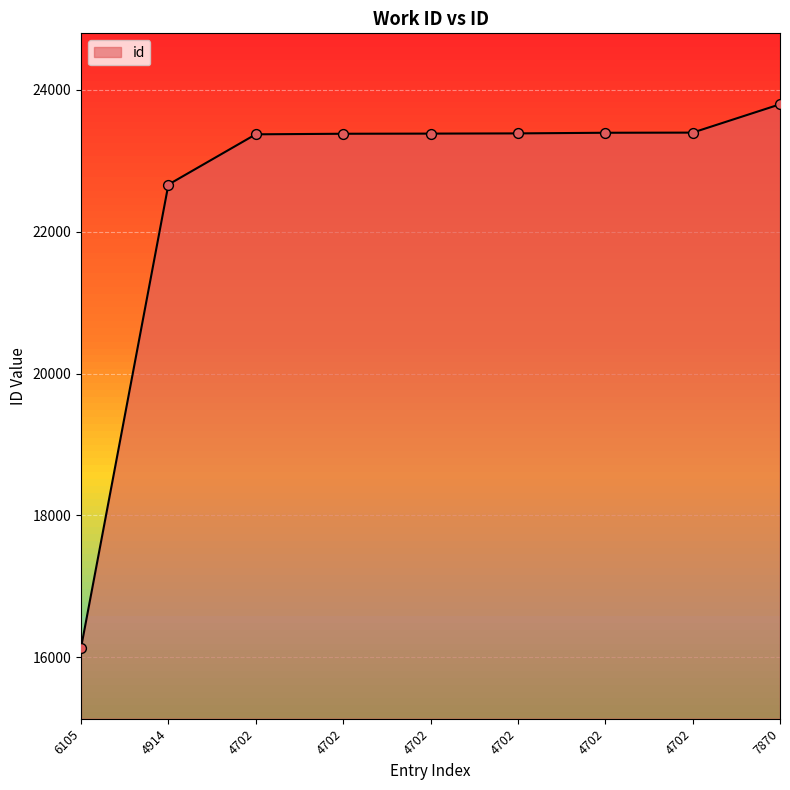

Approximately how many times larger is the value at 4702 compared to 4702?

1.0